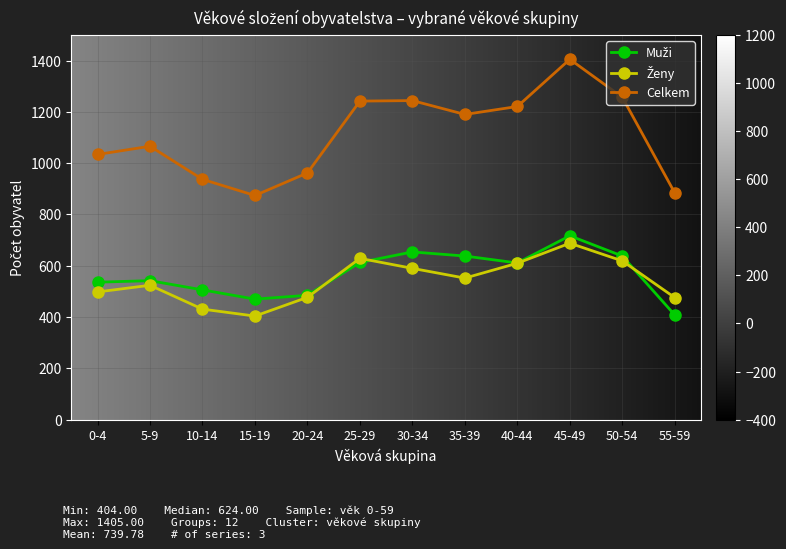

How many distinct data groups are displayed?

3